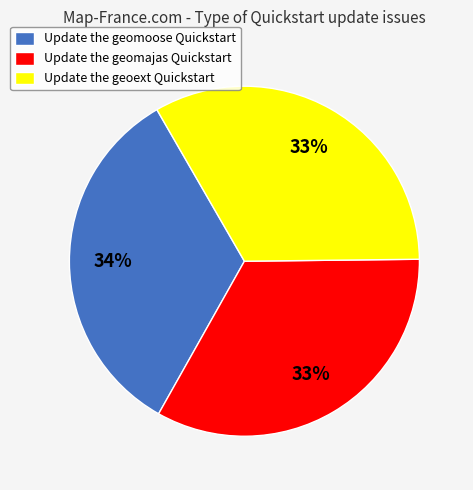

What percentage is the Update the geomajas Quickstart slice, to the nearest percent?

33%